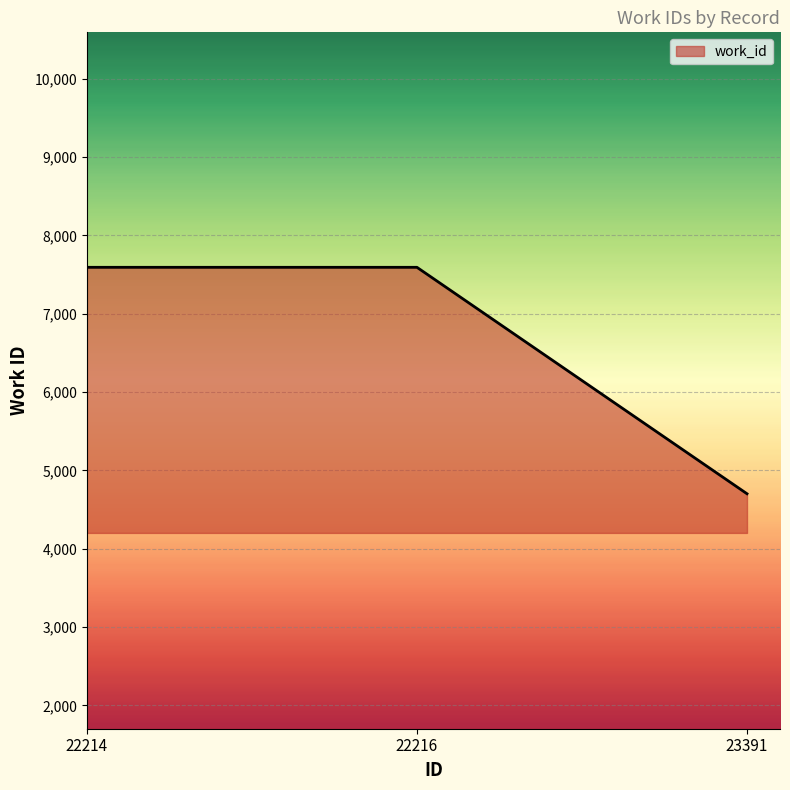

The value at 22214 is 7593. True or false?

True